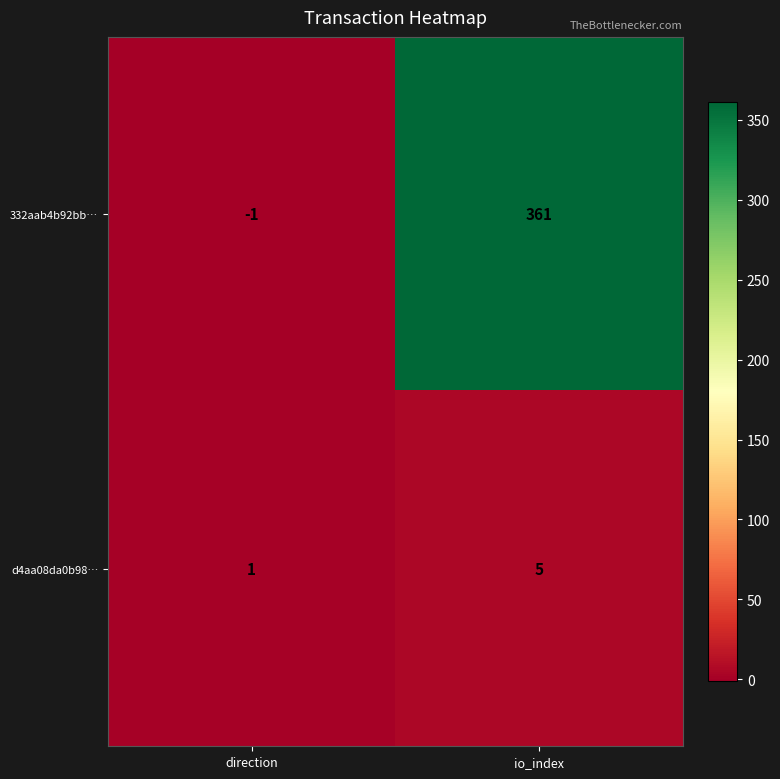

Which series has the largest total across all categories?

332aab4b92bb…